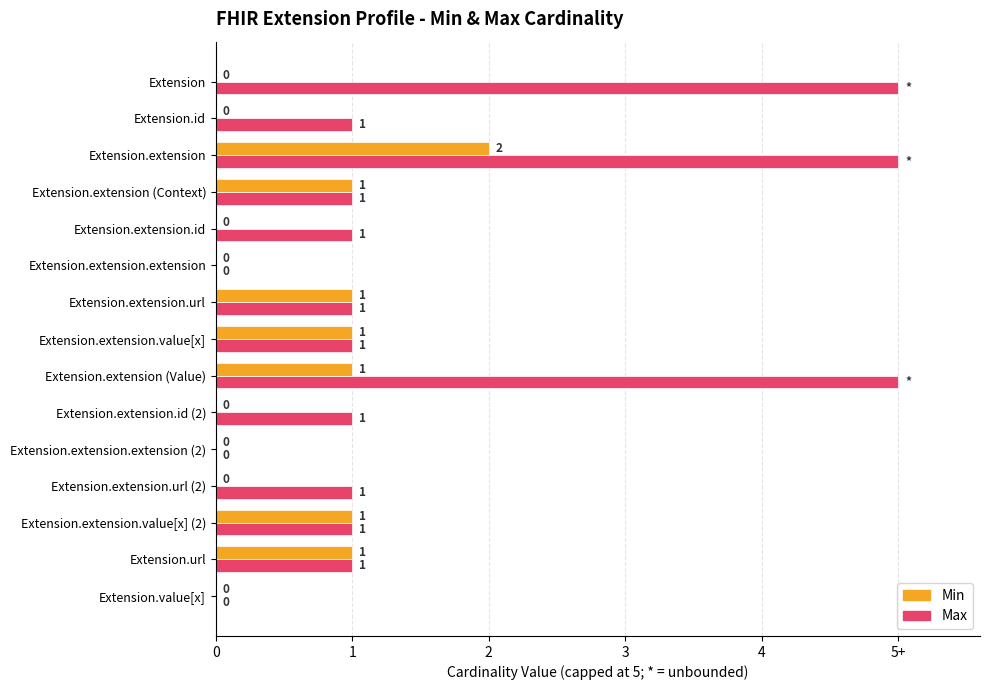

List the series in order of their overall mean, highest first.

Max, Min